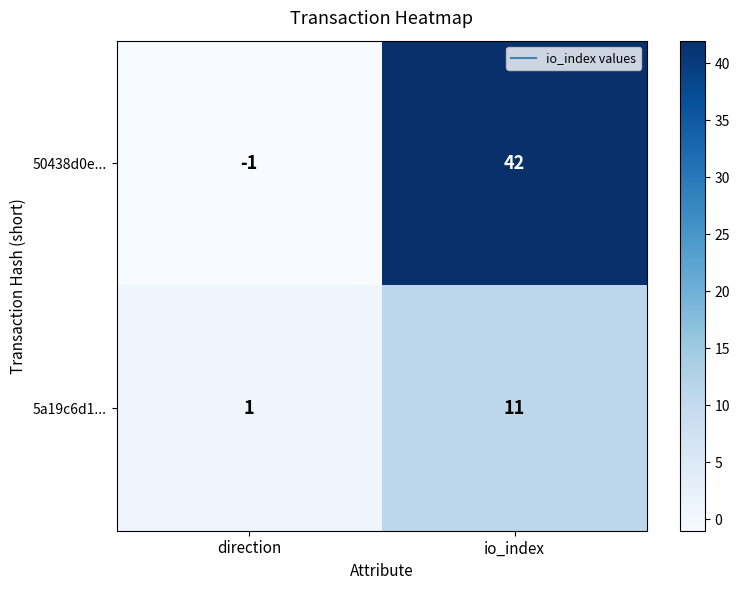

At which category does the chart reach its peak across all series?

io_index